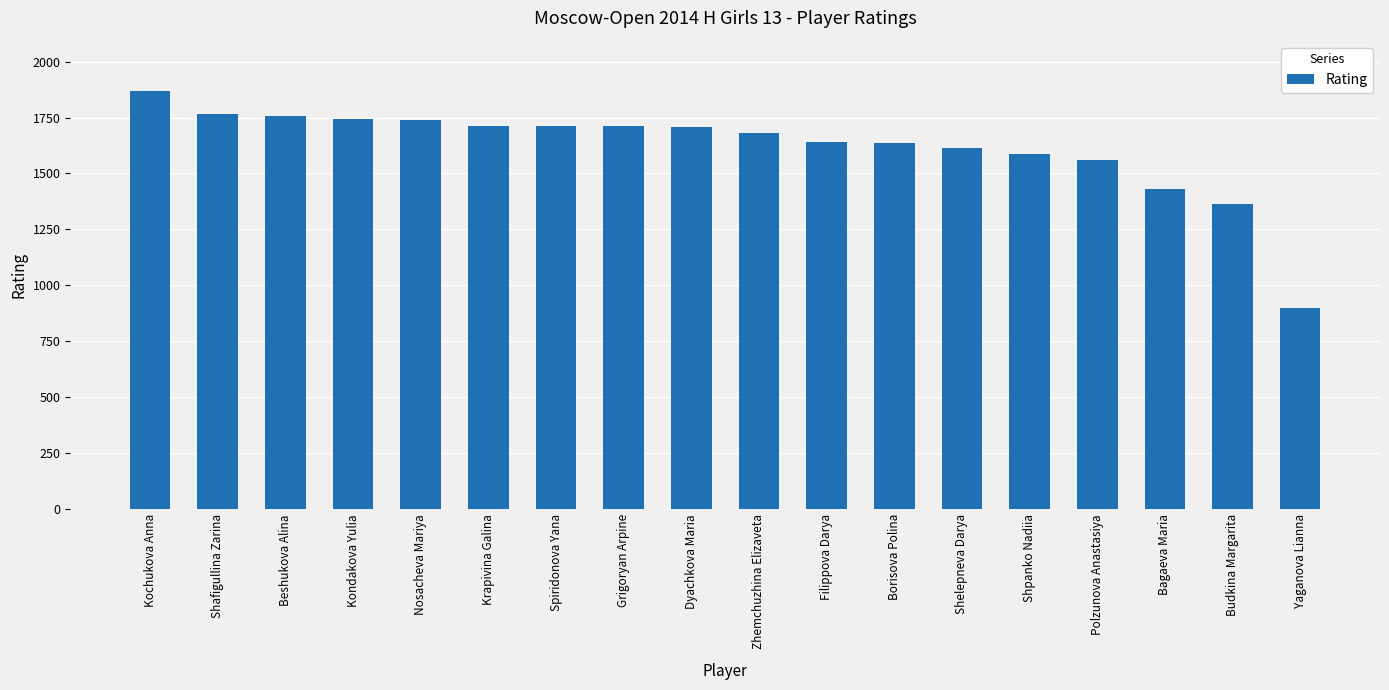

What is the label of the 14th bar from the right?

Nosacheva Mariya